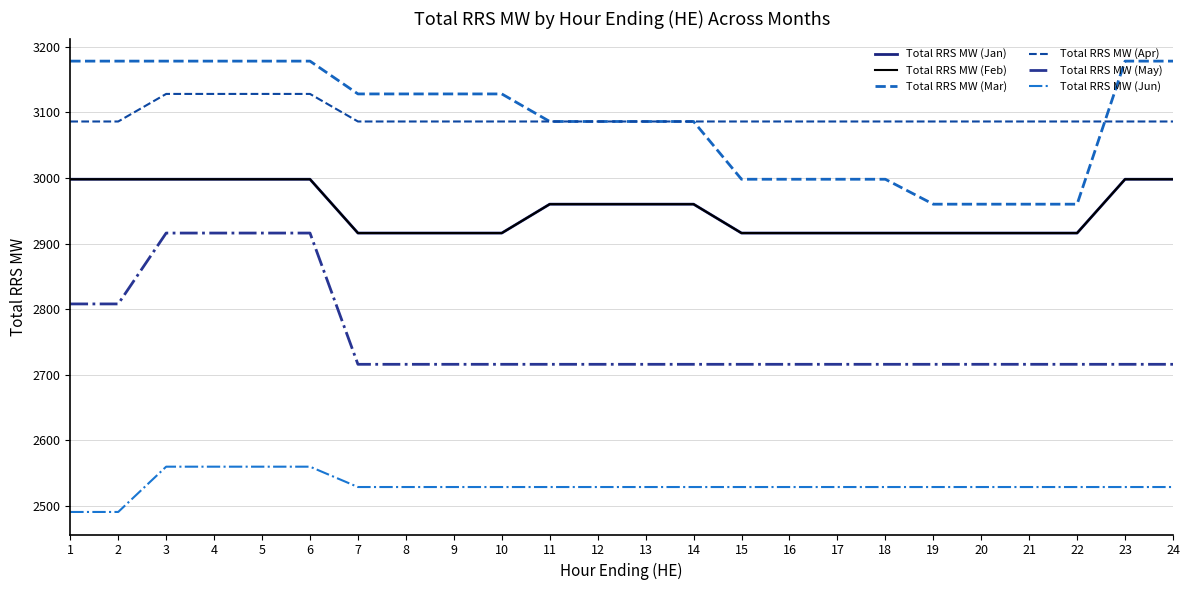

Rank the series by their maximum value, from lowest to highest.

Total RRS MW (Jun), Total RRS MW (May), Total RRS MW (Jan), Total RRS MW (Feb), Total RRS MW (Apr), Total RRS MW (Mar)